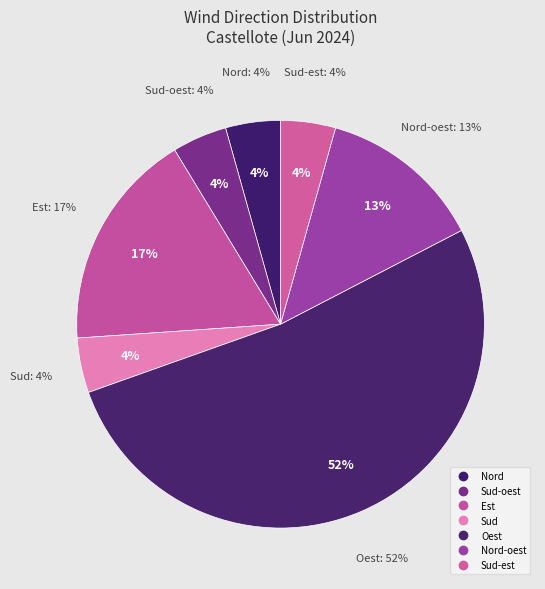

Combined, do Sud-est and Sud account for over 50%?

No